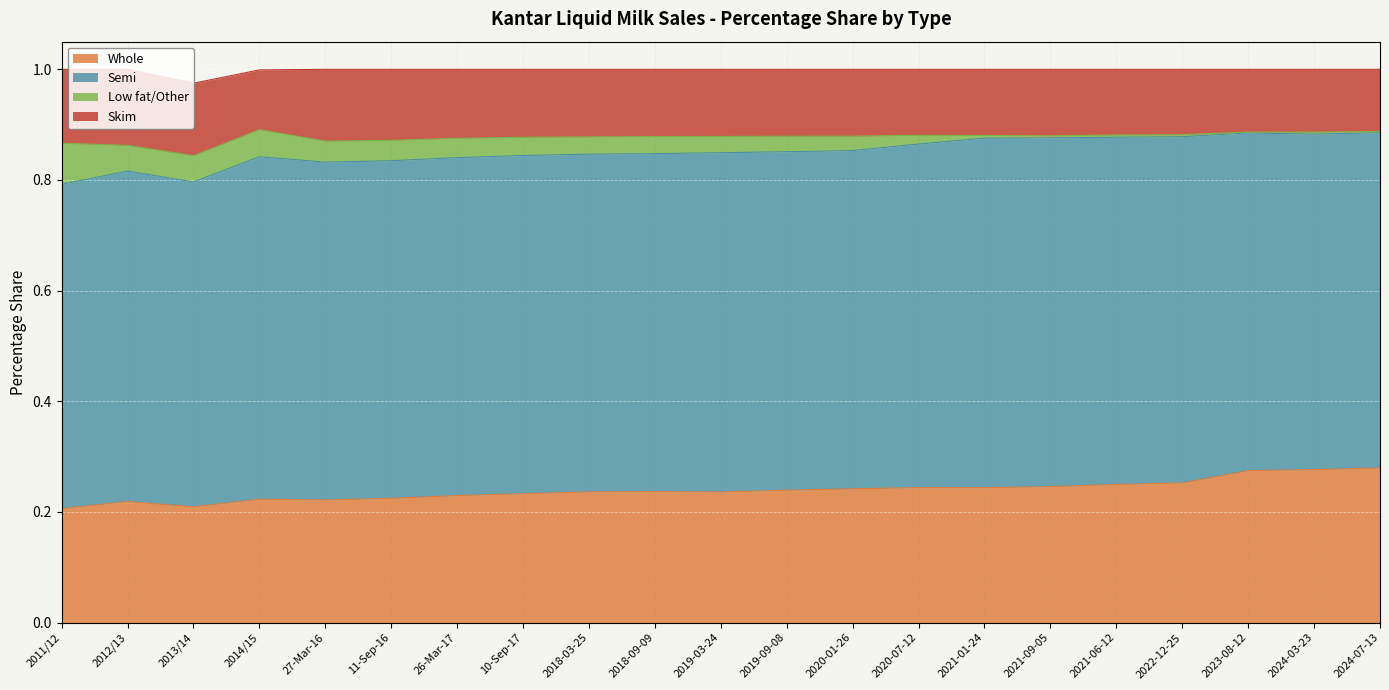

How many distinct data groups are displayed?

4